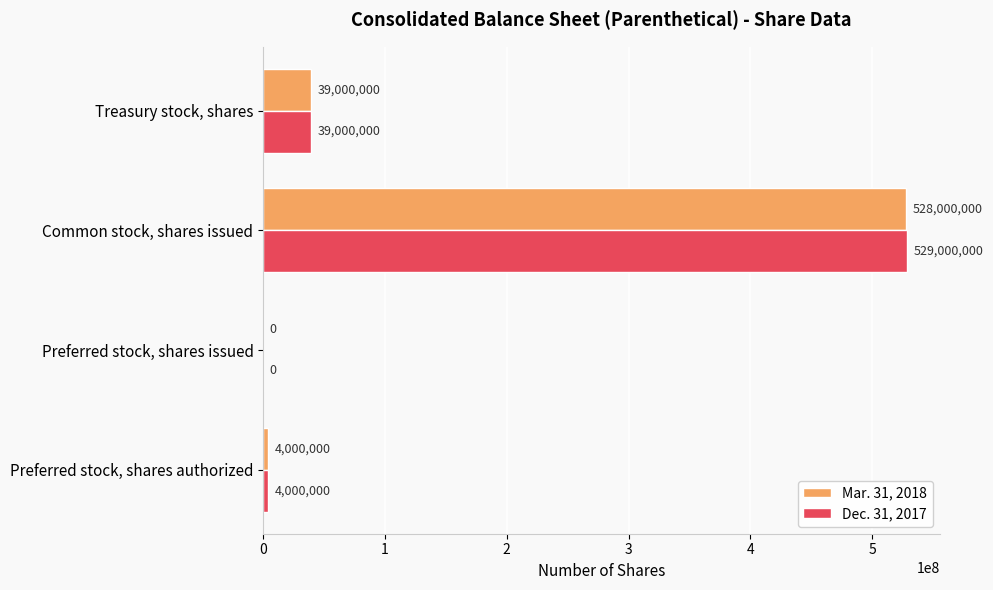

True or false: Mar. 31, 2018 has a value of 895560978 at Common stock, shares issued.

False